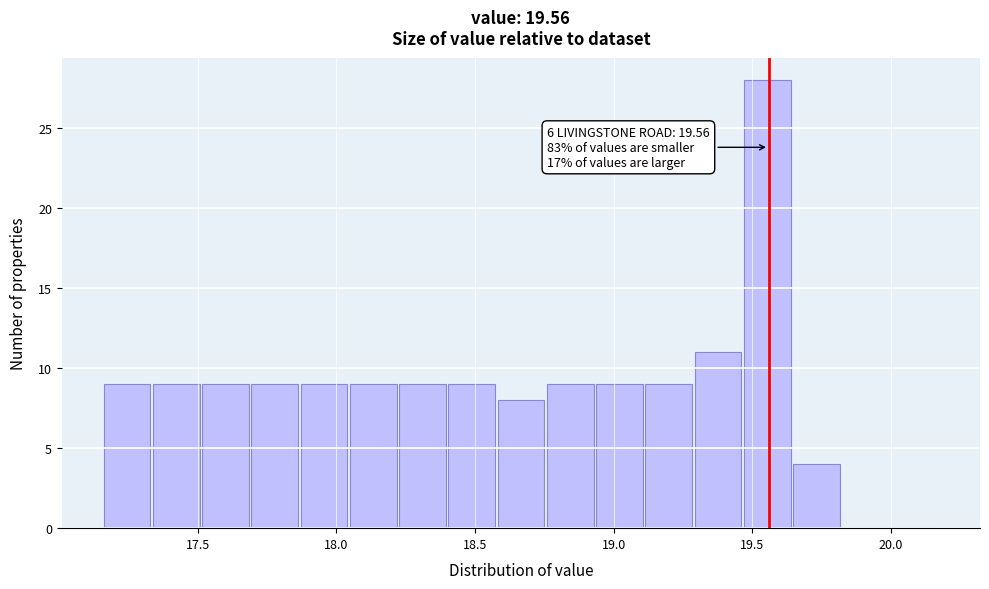

Around what value on the x-axis is the tallest bar? Give the approximate position of its centre, as read against the axis.

19.55